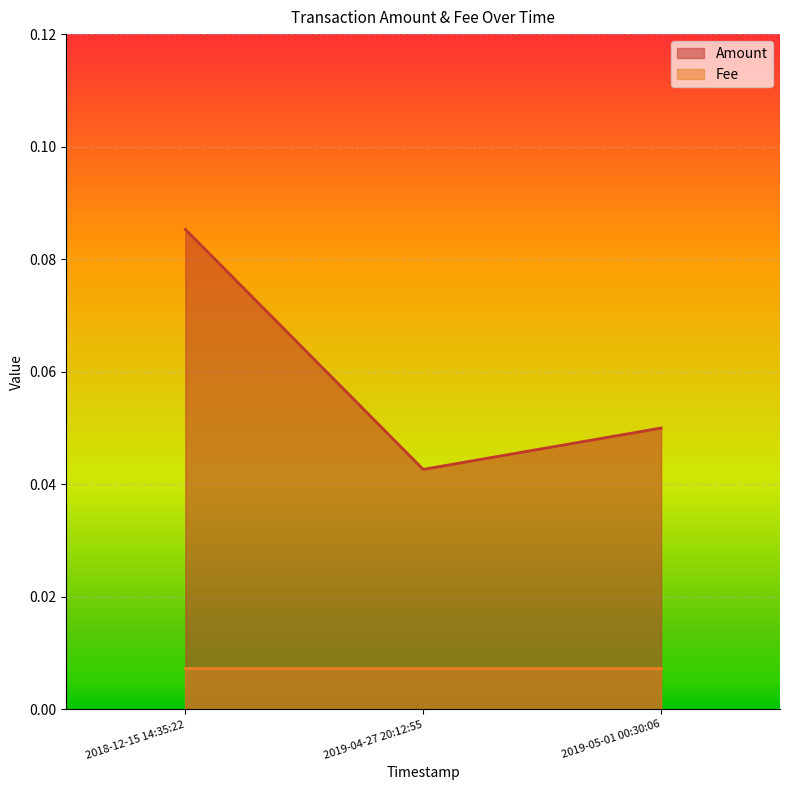

What is the label of the 3rd point from the right?

2018-12-15 14:35:22